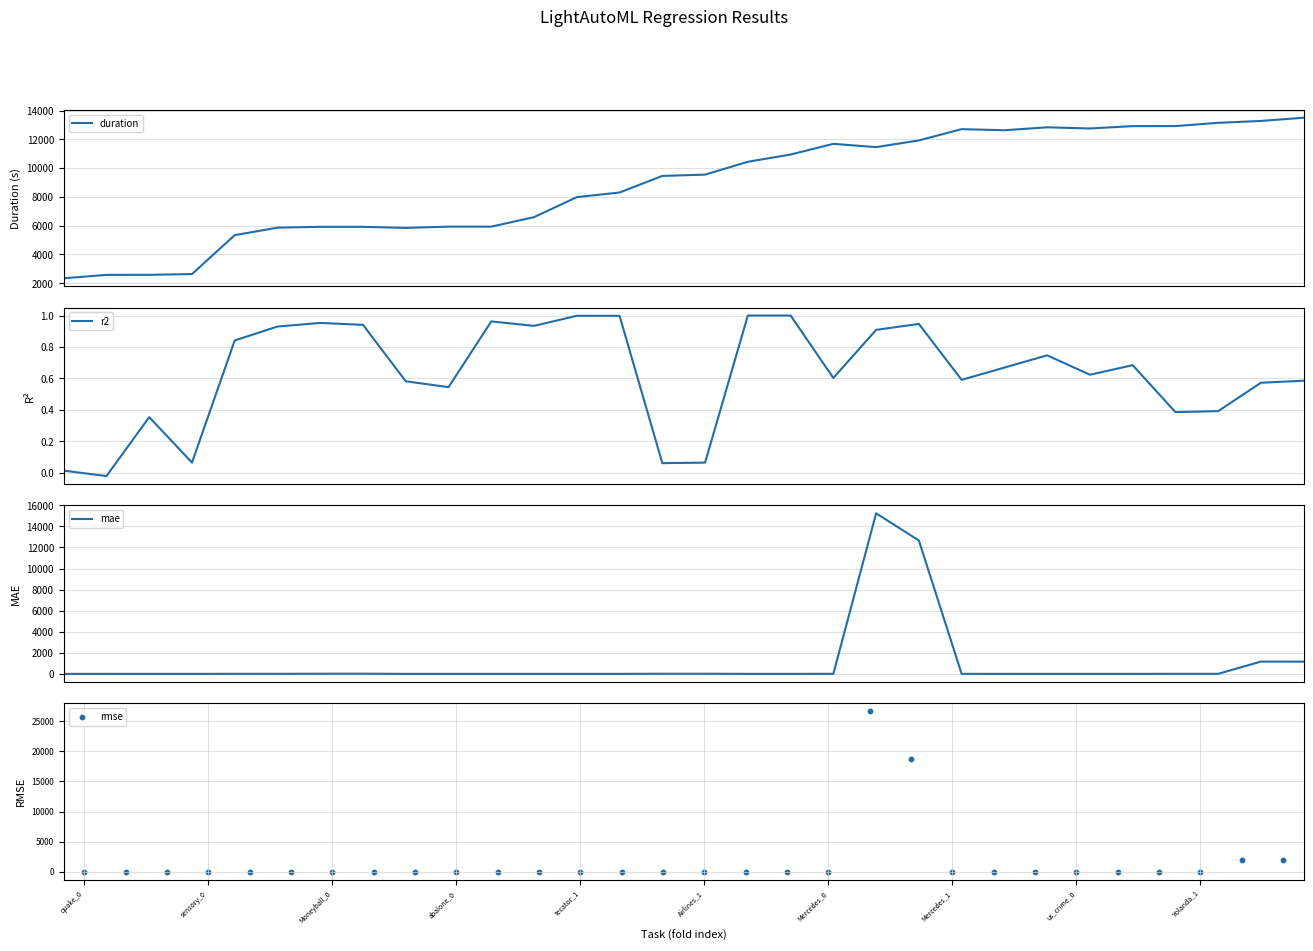

Which series contains the highest Y value?

rmse